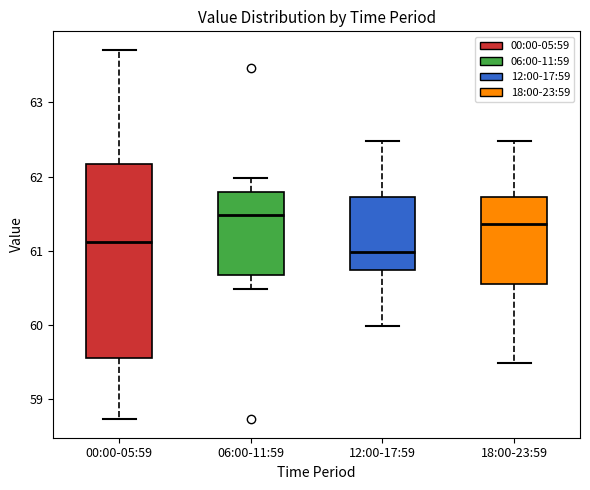

Comparing the boxes themselves (not the whiskers), which one is the tallest?

00:00-05:59